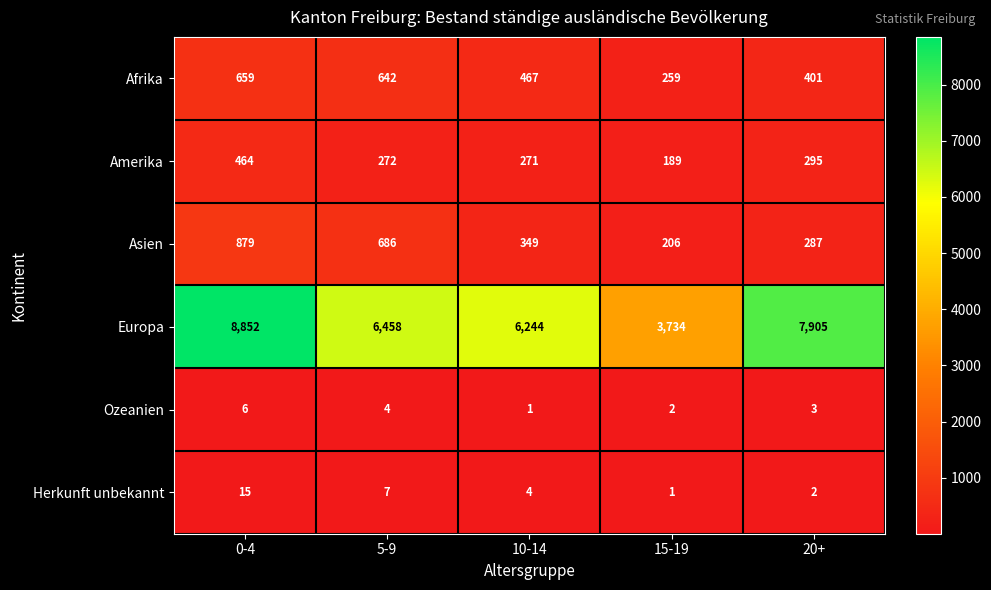

Where is Afrika nearest to the value 459?

10-14